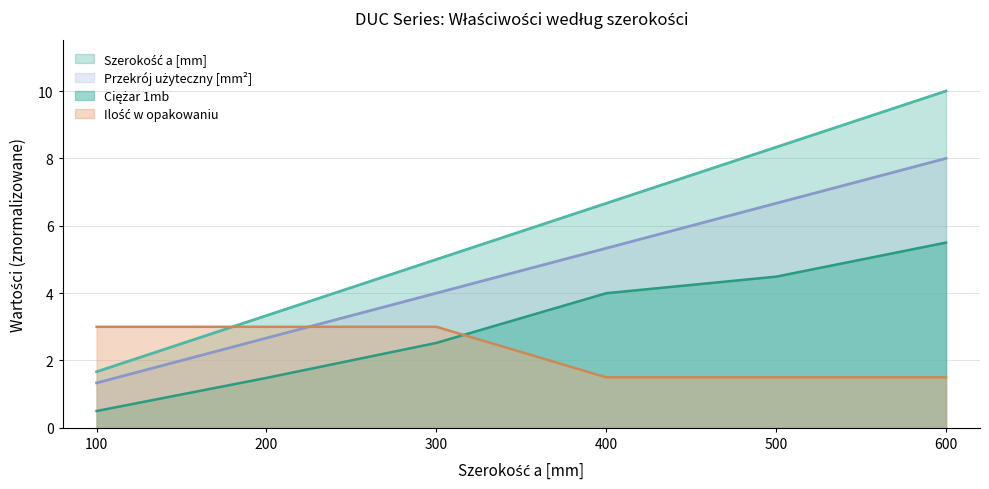

At which label does Ciężar 1mb first exceed 3?

400